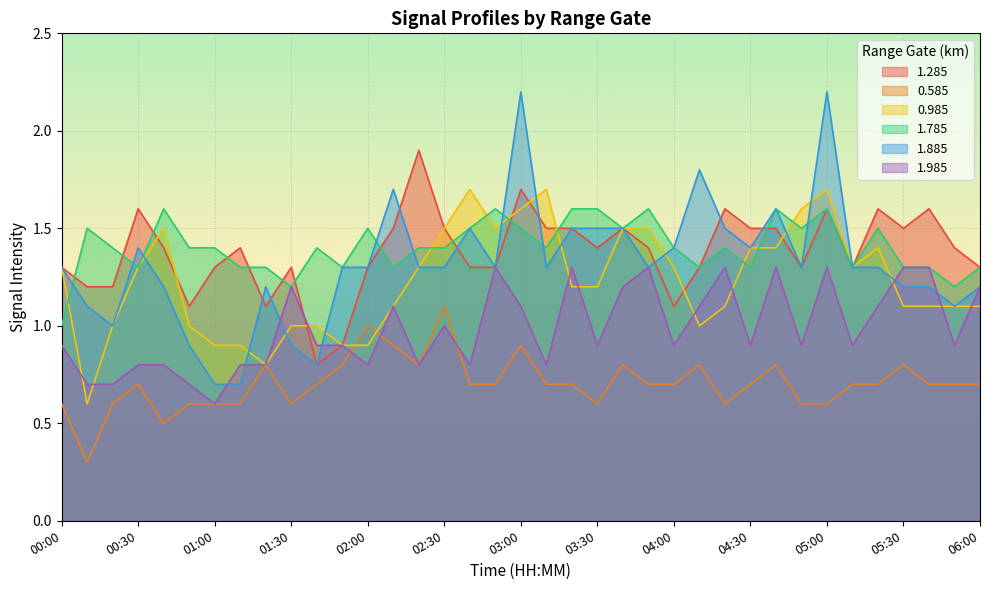

Where is 1.985 nearest to the value 0?

01:00